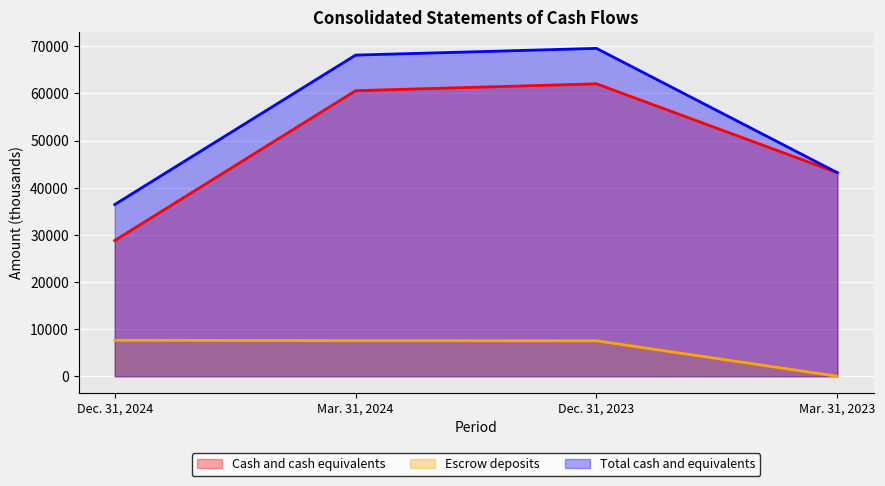

At which category does Total cash and equivalents reach its first local peak?

Dec. 31, 2023